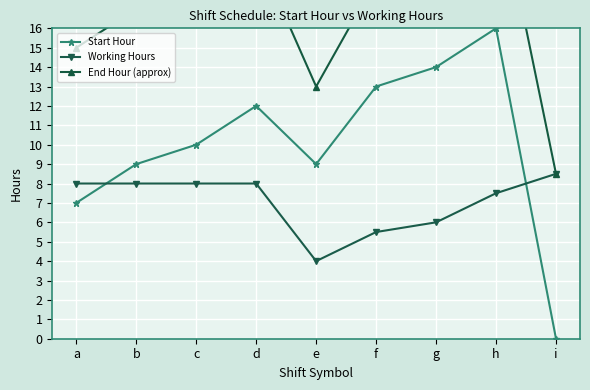

At which category does Working Hours reach its first local valley?

e